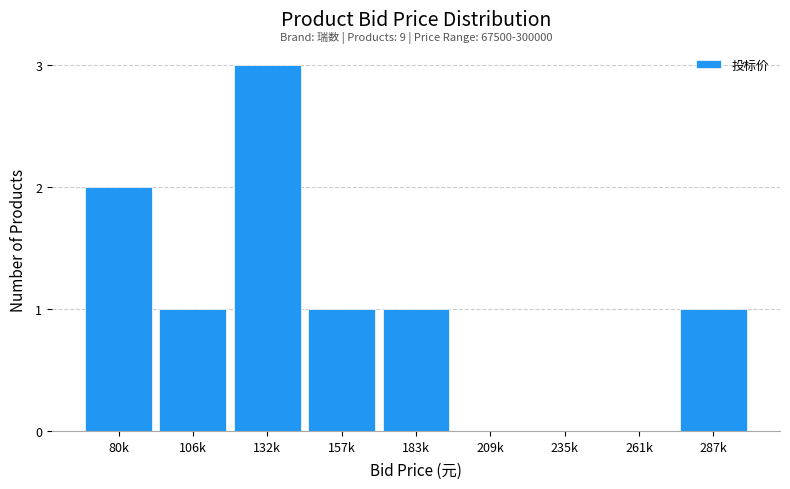

Reading right to left, transcribe all the data shown in this chart.

287k=1	261k=0	235k=0	209k=0	183k=1	157k=1	132k=3	106k=1	80k=2